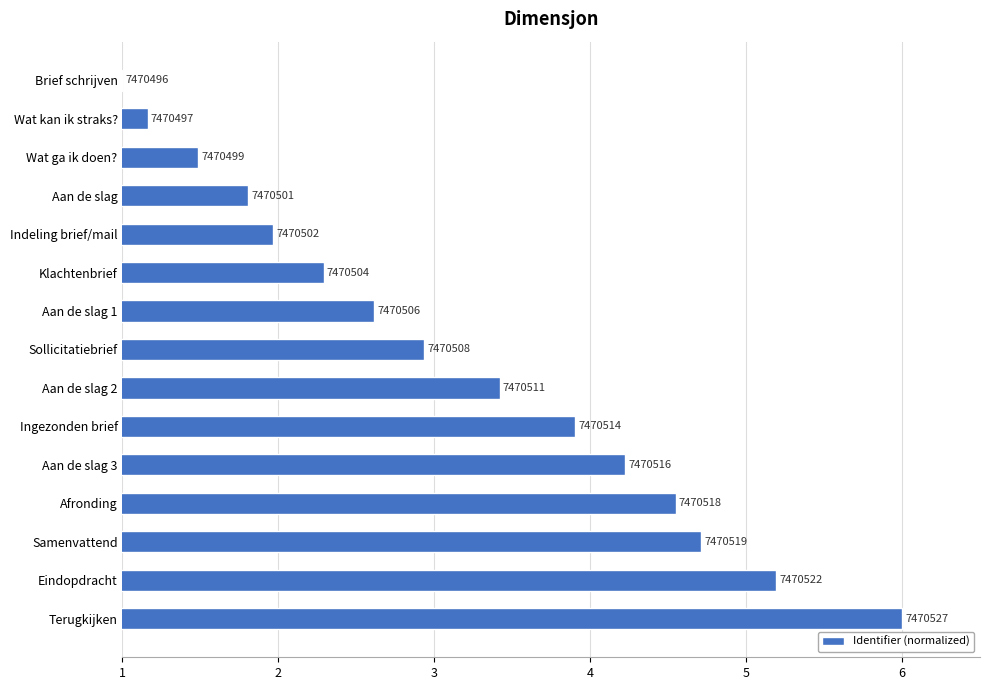

What is the greatest value displayed?

6.0